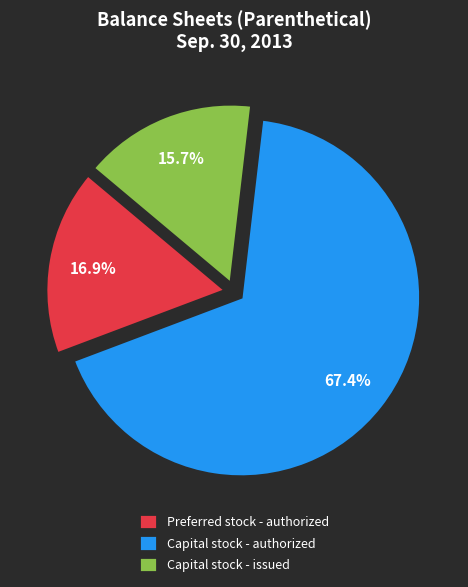

Does any single category account for the majority?

Yes